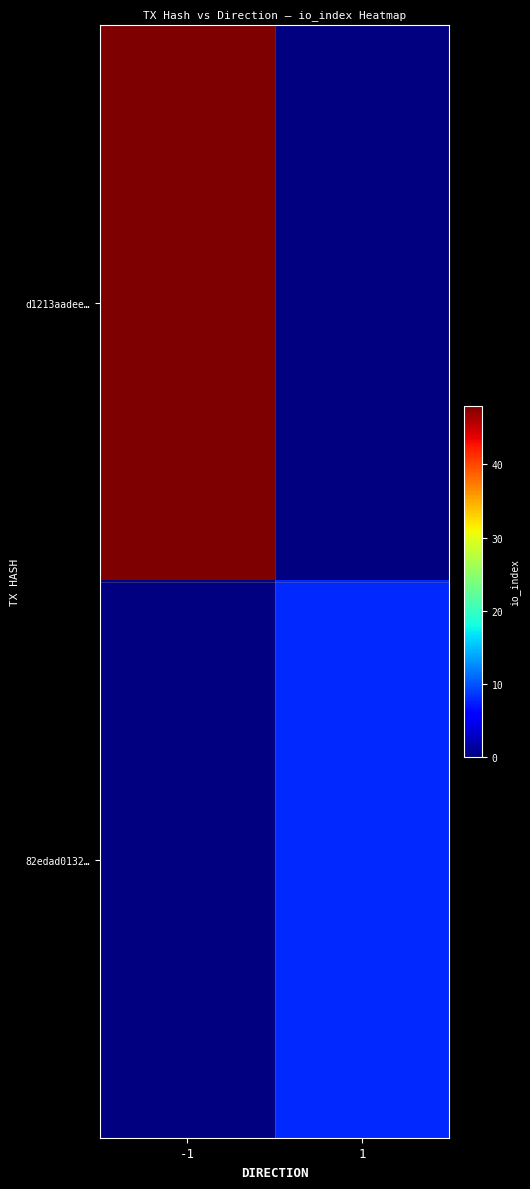

List the series in order of their peak value, highest first.

d1213aadee…, 82edad0132…